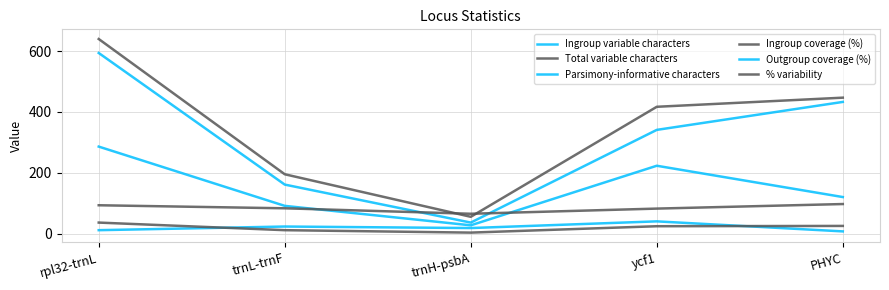

What is the value of the Ingroup variable characters point at the 2nd from the left?

161